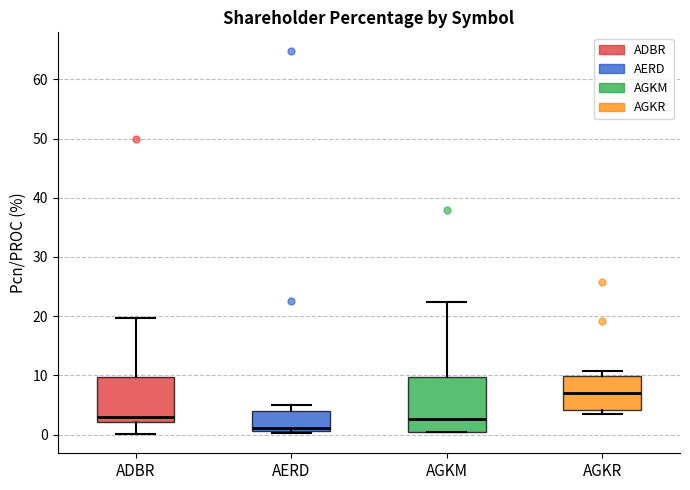

Reading left to right, transcribe this box plot: for each box, give where its median line is, the range the box spans, and where its two whiskers end, as read against the y-axis. The values are not printed on the chart, so give them approximately, as read against the axis.

ADBR: median 3, box 2 to 10, whiskers 0 to 20
AERD: median 1 (just above the box's lower edge), box 1 to 4, whiskers 0 to 5
AGKM: median 3, box 1 to 10, whiskers 0 to 22
AGKR: median 7, box 4 to 10, whiskers 4 (just below the box's lower edge) to 11